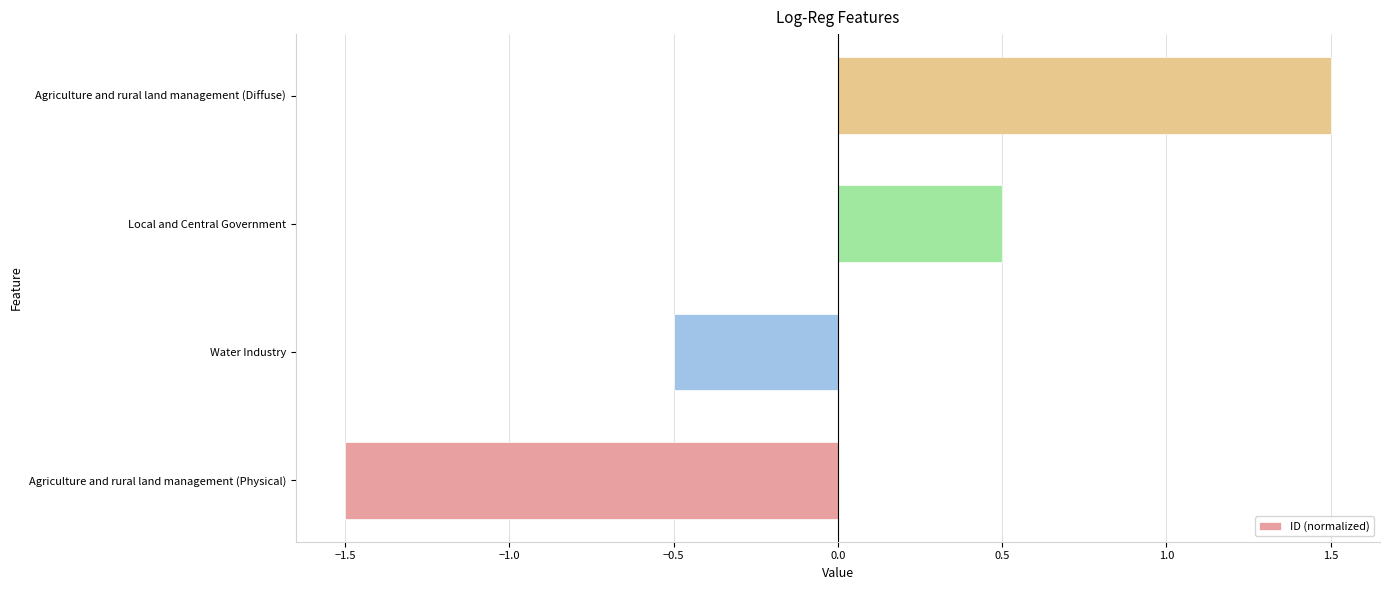

Is it true that the value at Agriculture and rural land management (Diffuse) is 1.5?

True